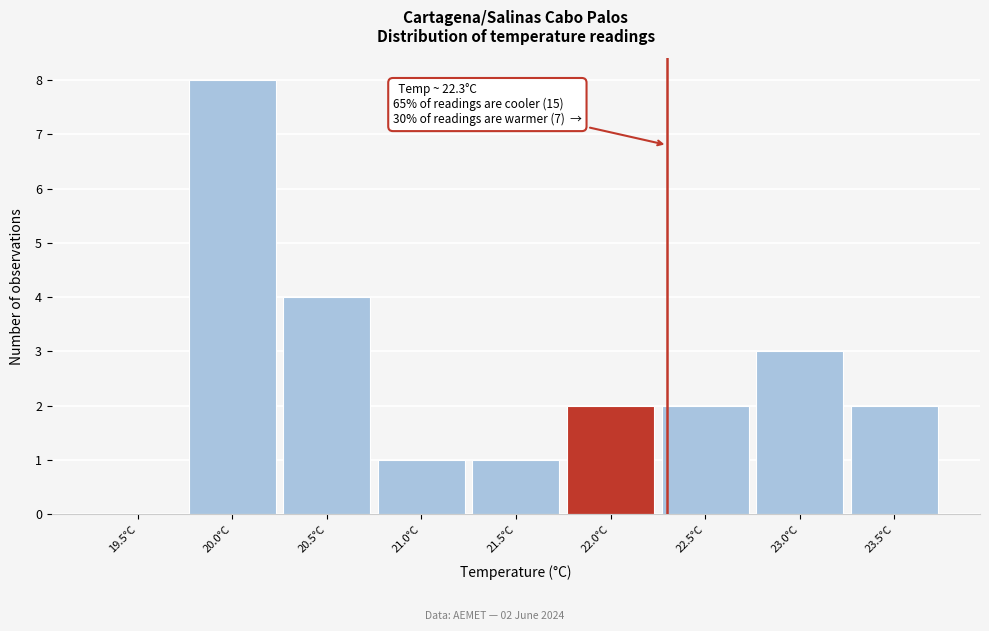

Reading right to left, extract all data points from this chart.

23.5°C=2	23.0°C=3	22.5°C=2	22.0°C=2	21.5°C=1	21.0°C=1	20.5°C=4	20.0°C=8	19.5°C=0